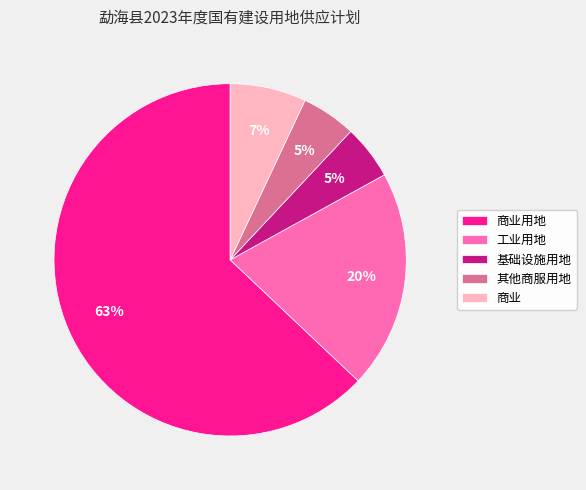

Is it true that 工业用地 is 20% of the pie?

True